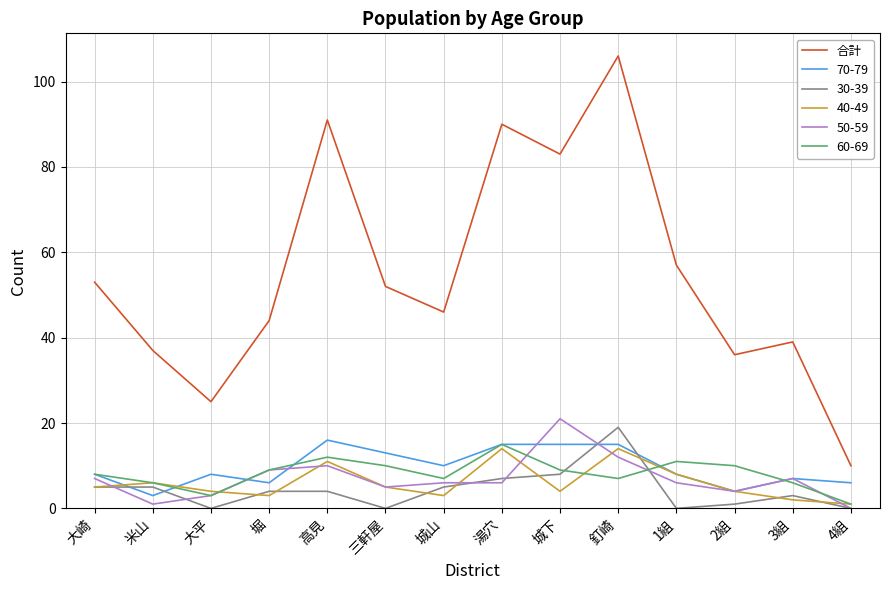

Is this an area chart (filled region under the line)?

No